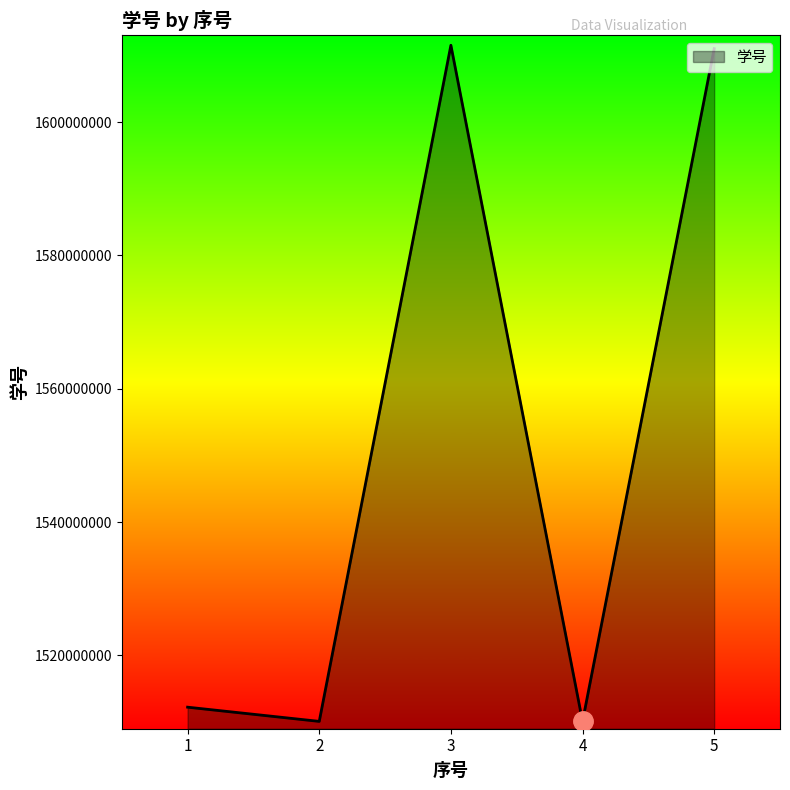

What is the average value?

1550988806